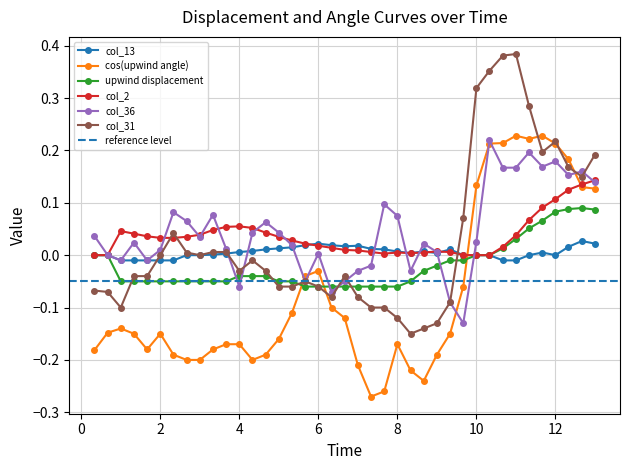

At which category does col_2 reach its first local peak?

2